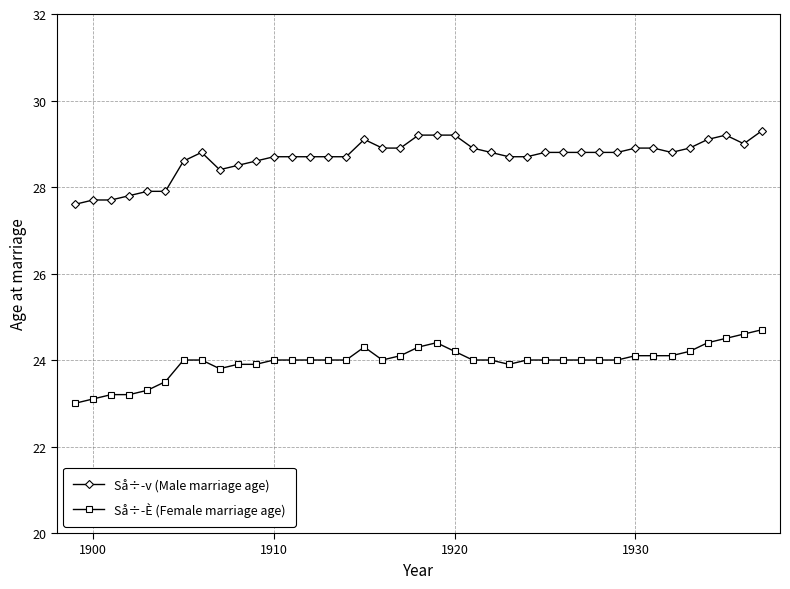

What is the difference between the maximum and minimum values in the Så÷-v (Male marriage age) series?

1.7